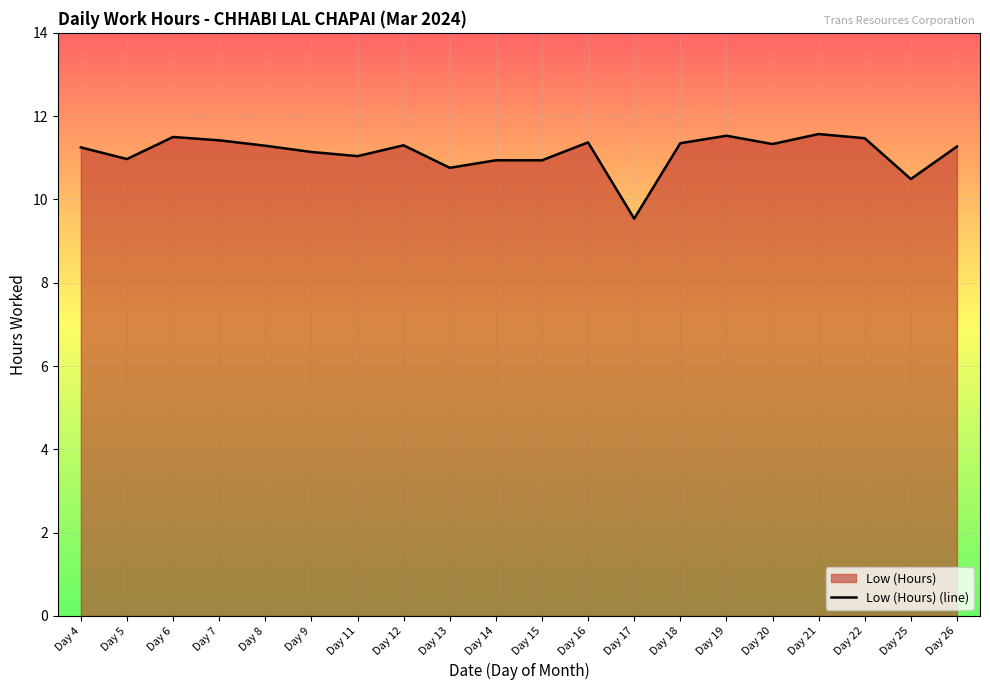

What is the difference between the maximum and second lowest values?

1.1